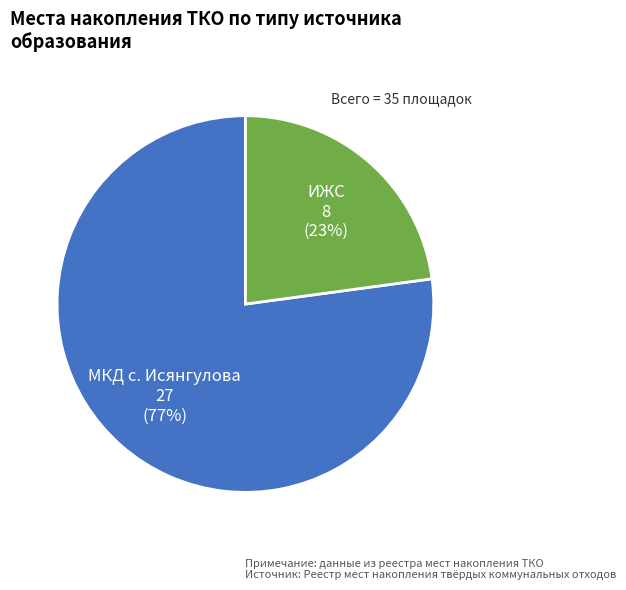

Which slice is the smallest?

ИЖС